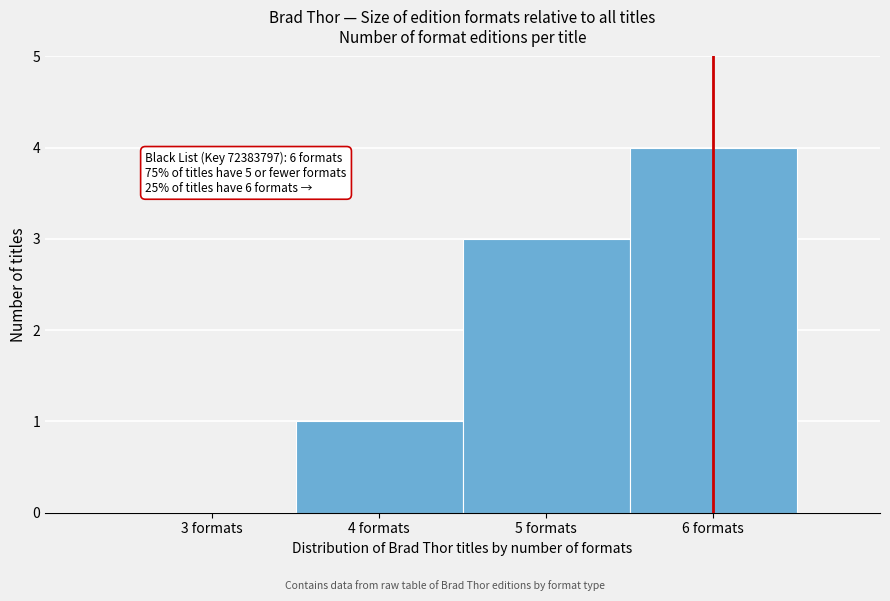

Reading left to right, what are all the values shown in this chart?

3 formats=0	4 formats=1	5 formats=3	6 formats=4